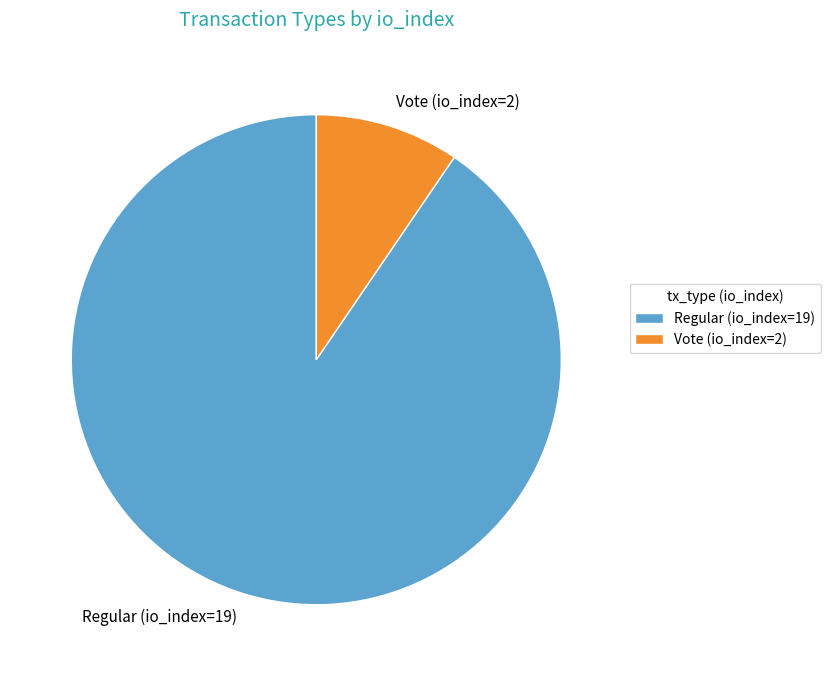

Which has a higher value, Vote (io_index=2) or Regular (io_index=19)?

Regular (io_index=19)